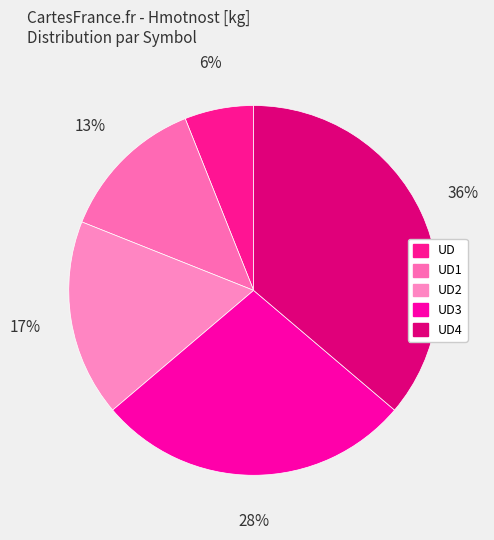

Between UD4 and UD, which is larger?

UD4